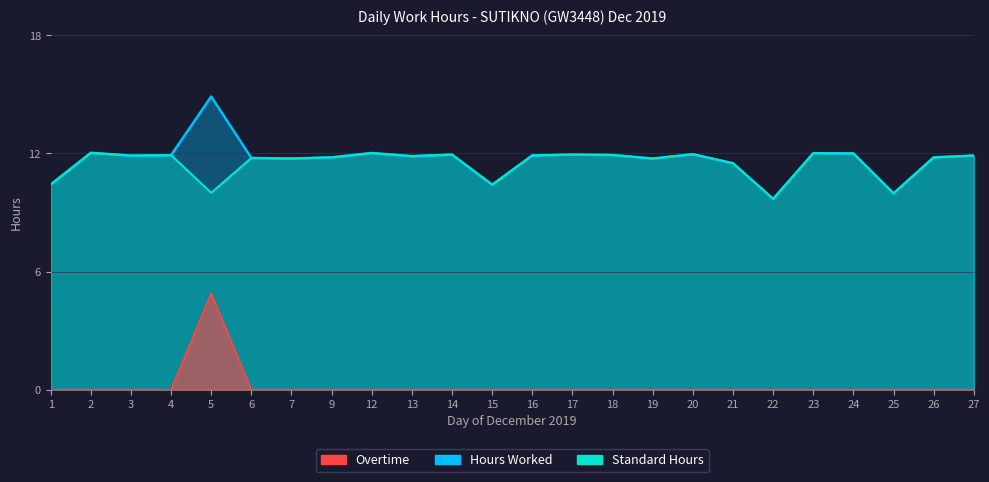

Which category has the highest value in the Overtime series?

5